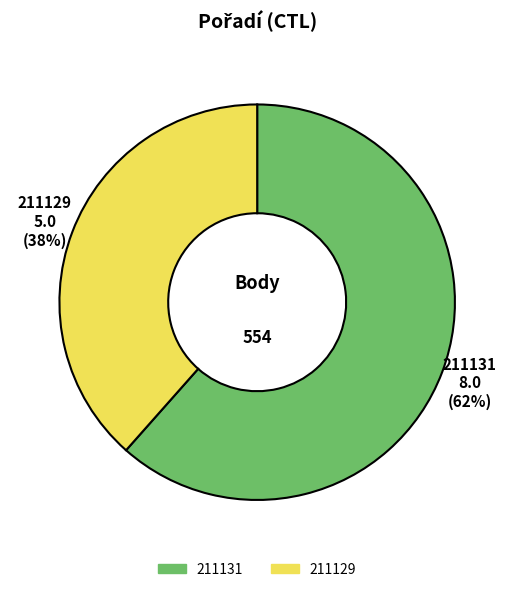

Is it true that 211131 is 54% of the pie?

False